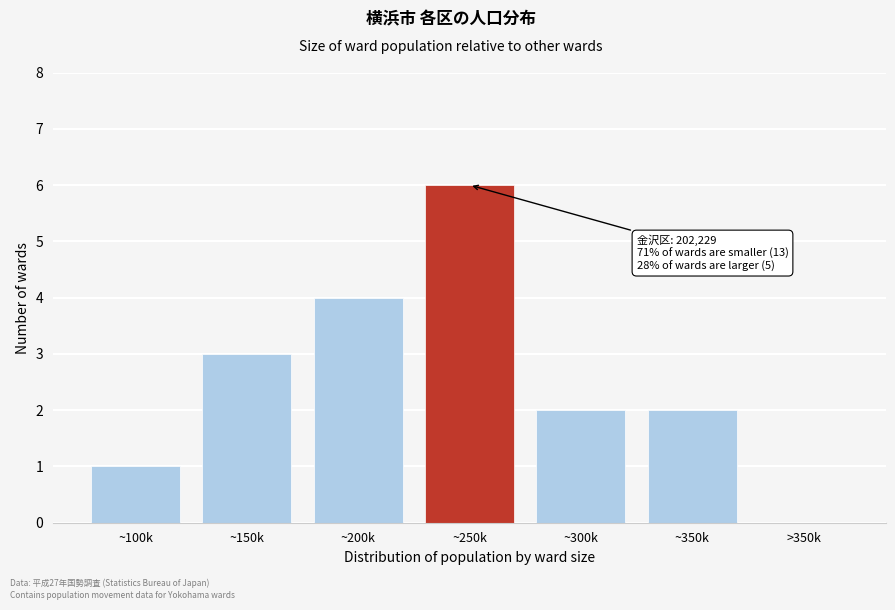

What value does the data have at ~250k?

6